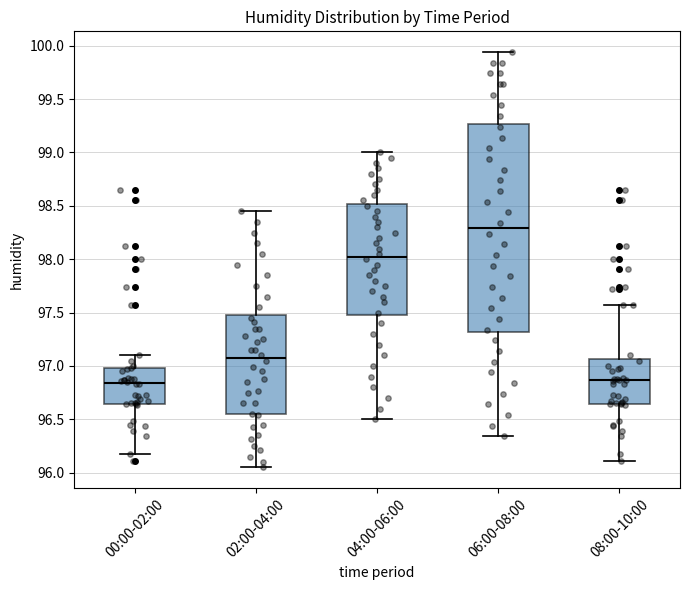

Reading left to right, read every box against the y-axis: the position of its median line, the range the box covers, and the ends of its whiskers. The values are not printed on the chart, so give them approximately, as read against the axis.

00:00-02:00: median 96.85, box 96.65 to 97.00, whiskers 96.20 to 97.10
02:00-04:00: median 97.10, box 96.55 to 97.50, whiskers 96.05 to 98.45
04:00-06:00: median 98.05, box 97.50 to 98.50, whiskers 96.50 to 99.00
06:00-08:00: median 98.30, box 97.30 to 99.25, whiskers 96.35 to 99.95
08:00-10:00: median 96.85, box 96.65 to 97.05, whiskers 96.10 to 97.55